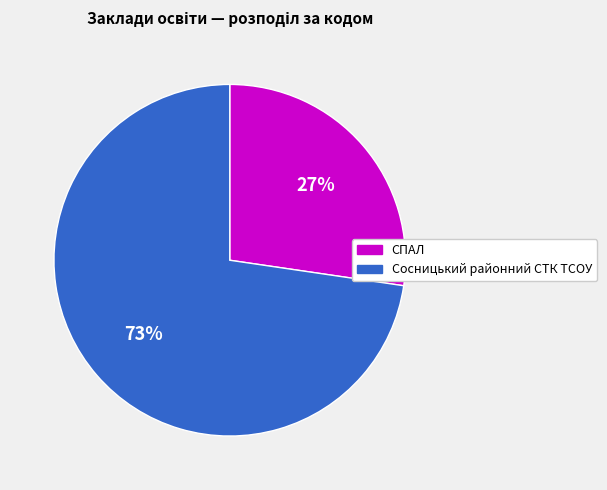

Approximately how many times larger is the value at Сосницький районний СТК ТСОУ compared to СПАЛ?

2.7